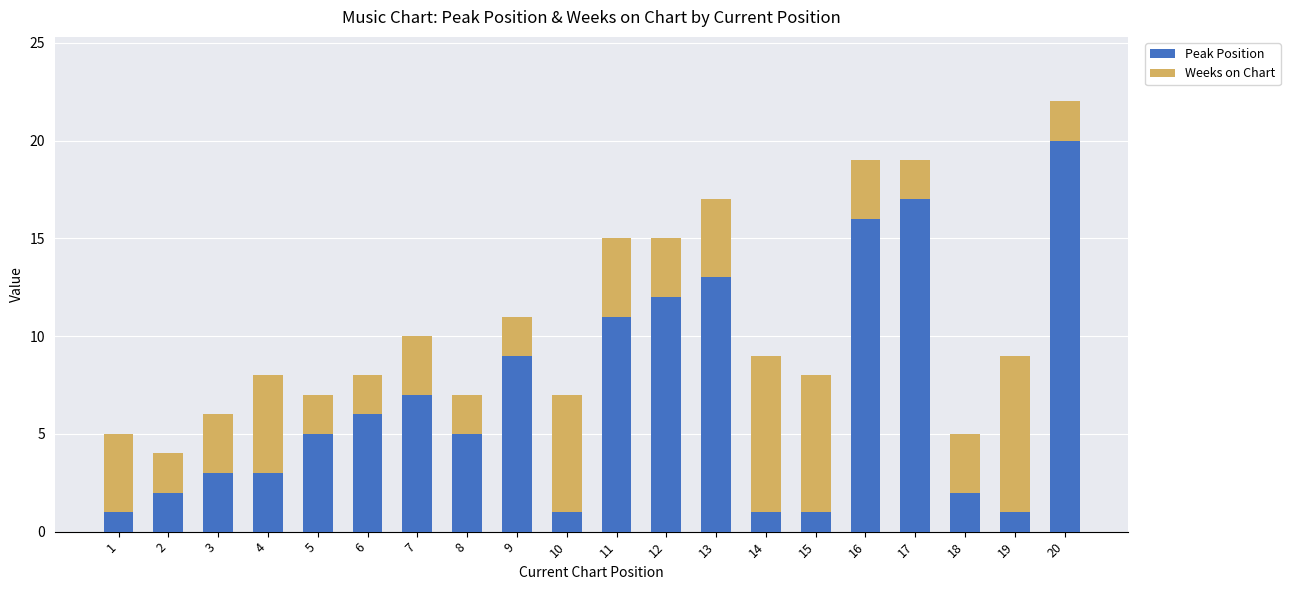

The Peak Position series shows 5 at 9. True or false?

False